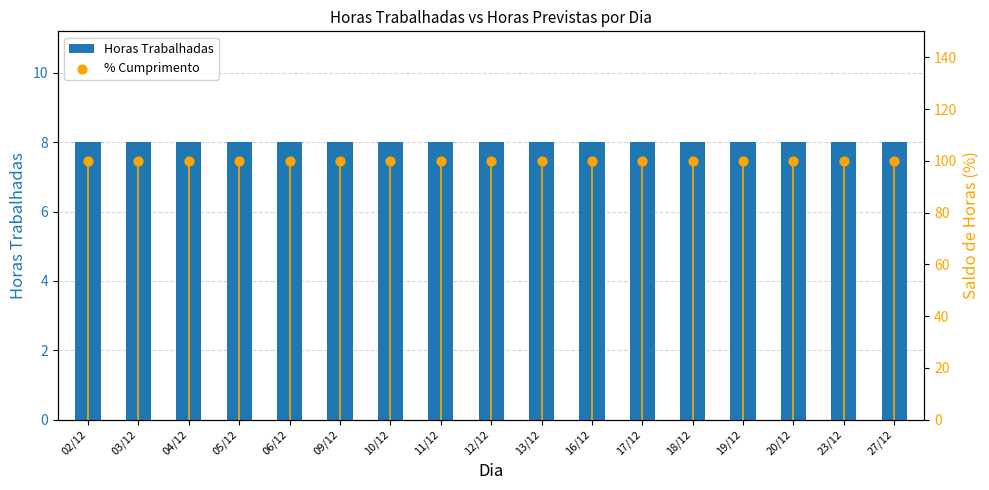

What is the total value across all series at 20/12?

108